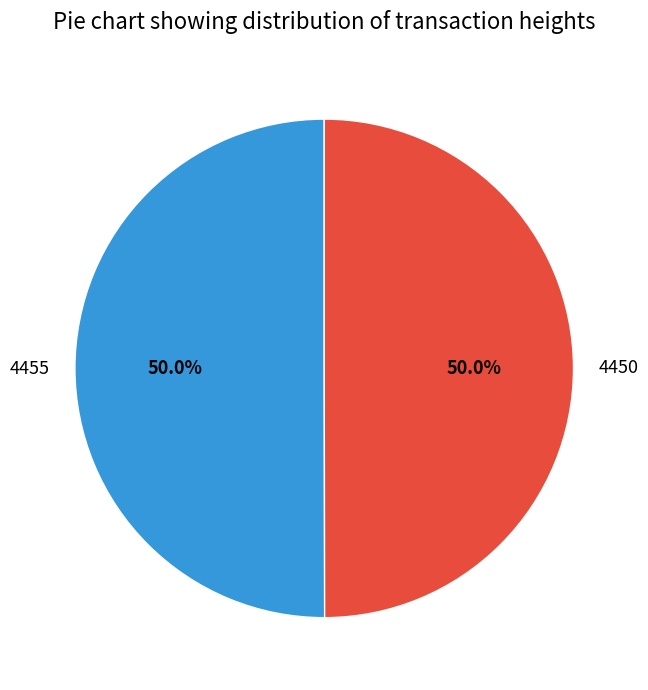

The 4450 slice represents 39% of the pie. True or false?

False